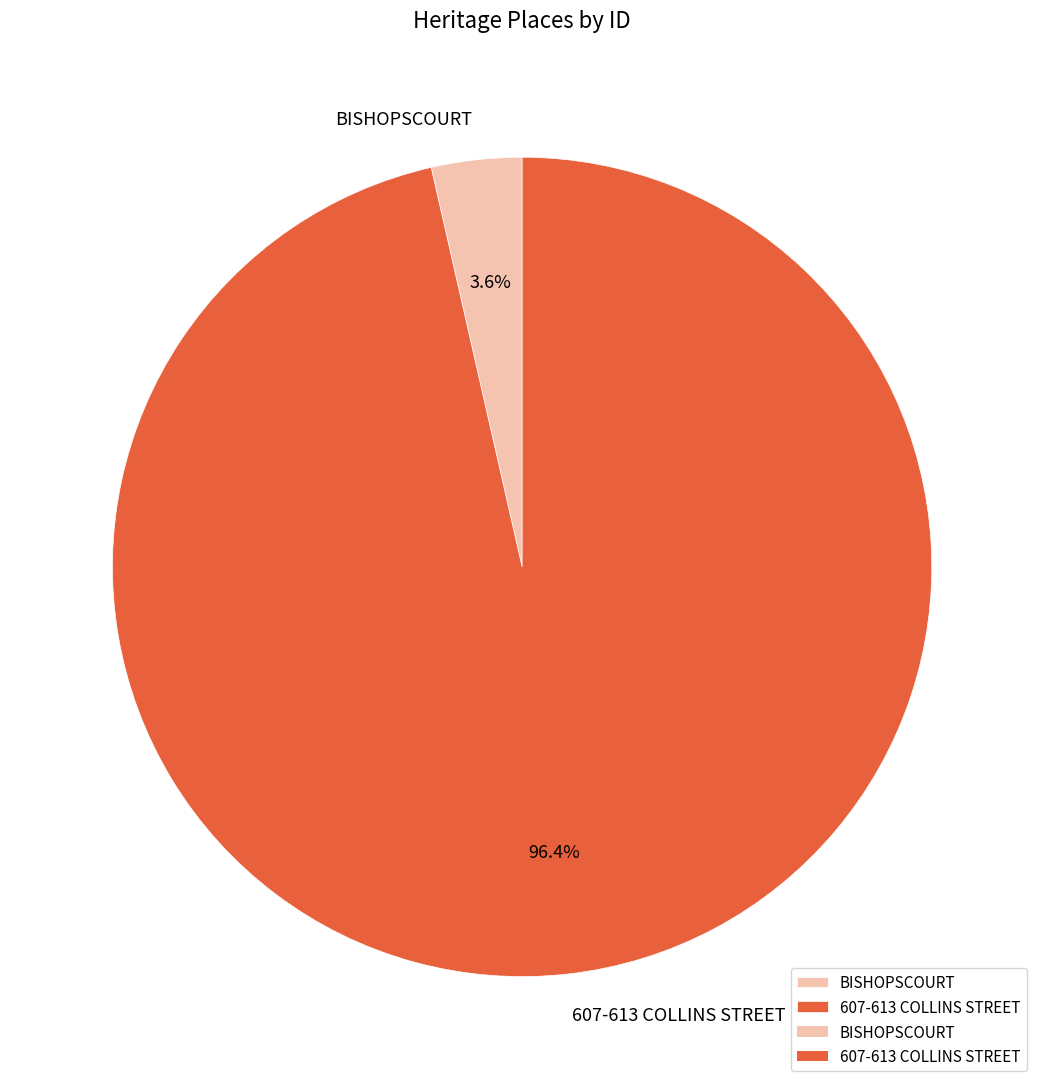

How many slices are in this pie chart?

2